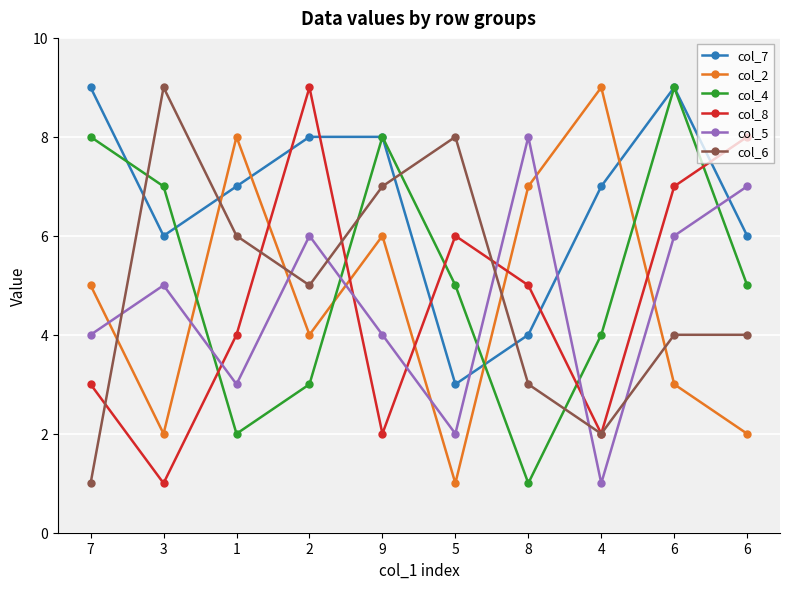

What is the lowest value of the col_7 series?

3